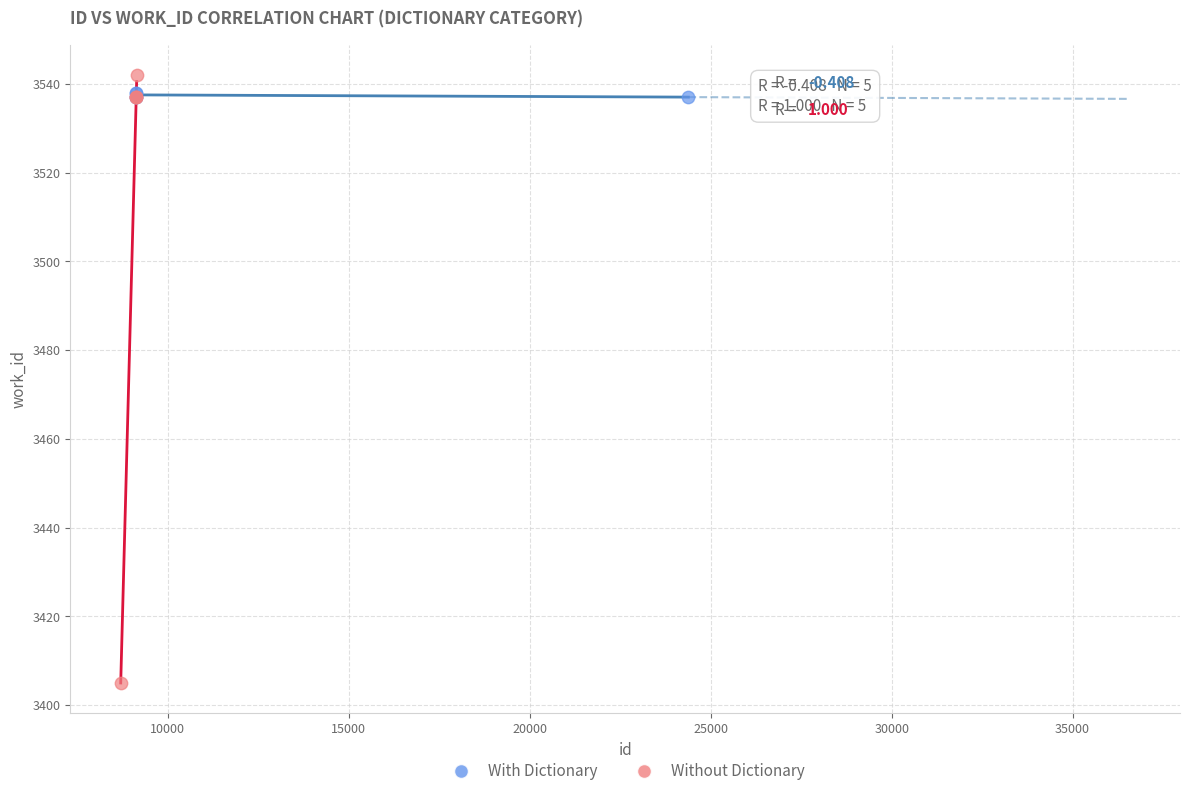

Which series has the widest spread of Y values?

Without Dictionary